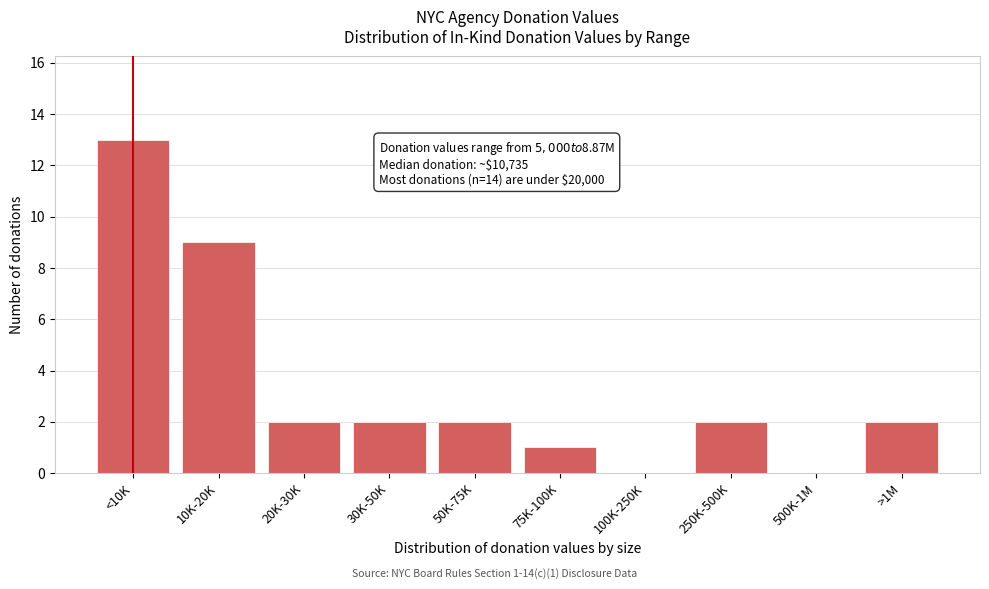

Reading right to left, transcribe all the data shown in this chart.

>1M=2	500K-1M=0	250K-500K=2	100K-250K=0	75K-100K=1	50K-75K=2	30K-50K=2	20K-30K=2	10K-20K=9	<10K=13